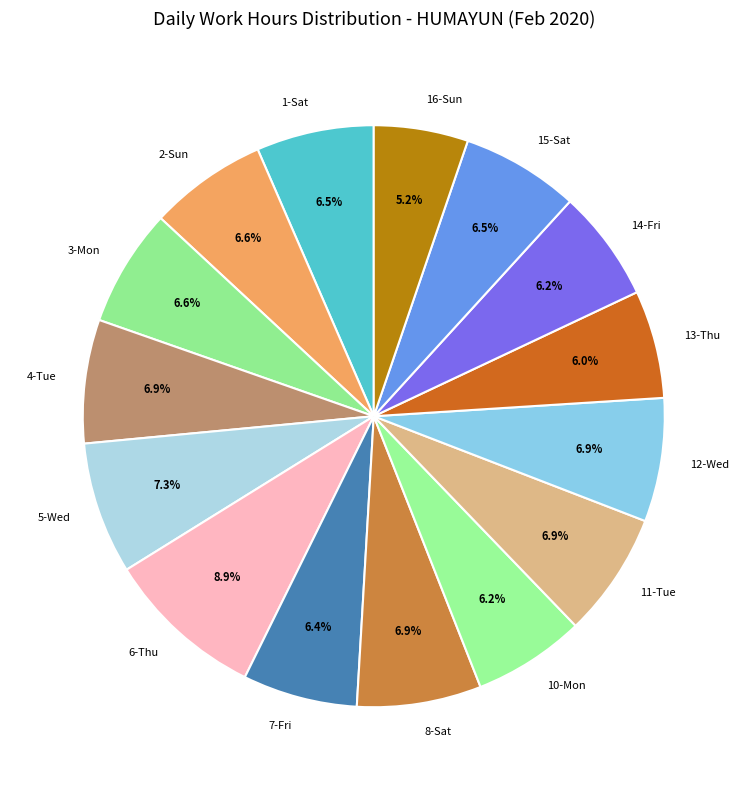

What percentage is the 3-Mon slice, to the nearest percent?

7%